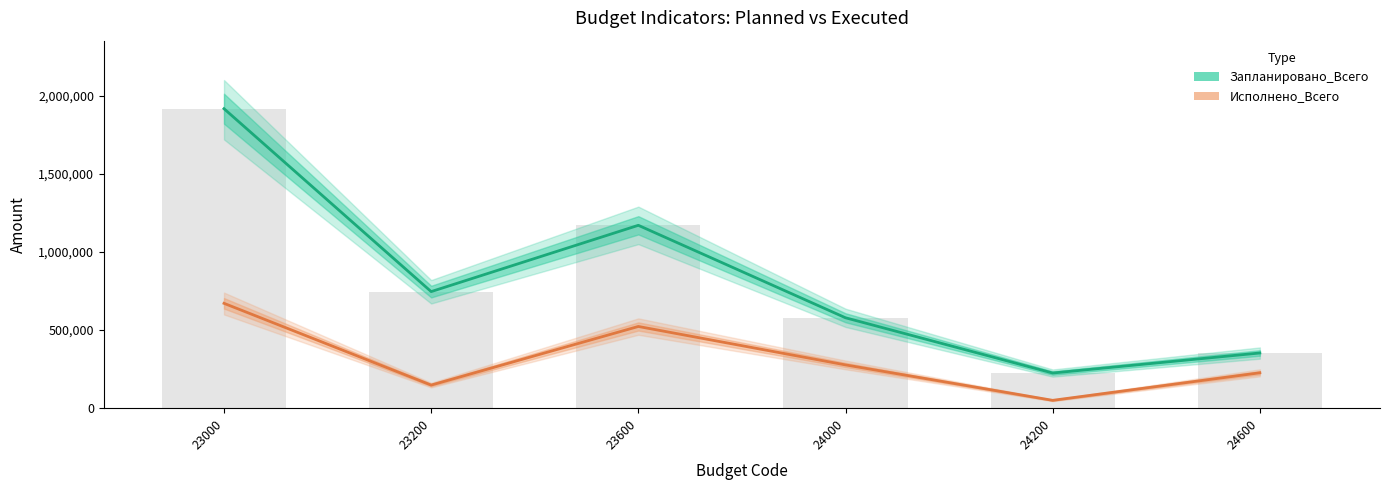

What is the sum of the Запланировано_Всего values at 24600 and 24200?

578817.0